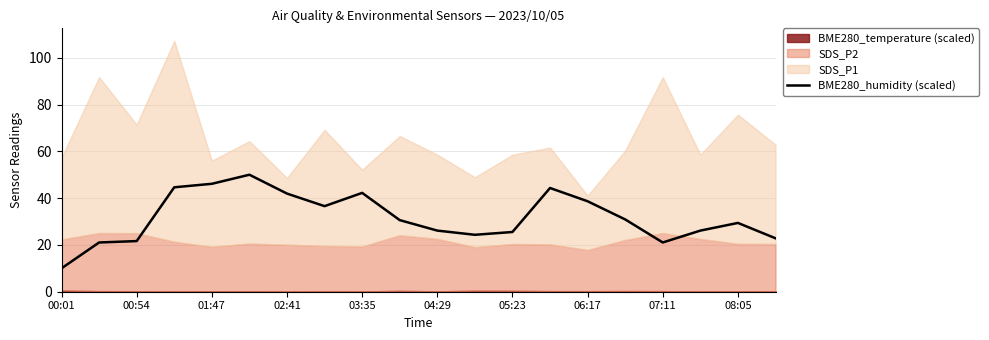

What is the maximum value for BME280_humidity (scaled)?

50.0